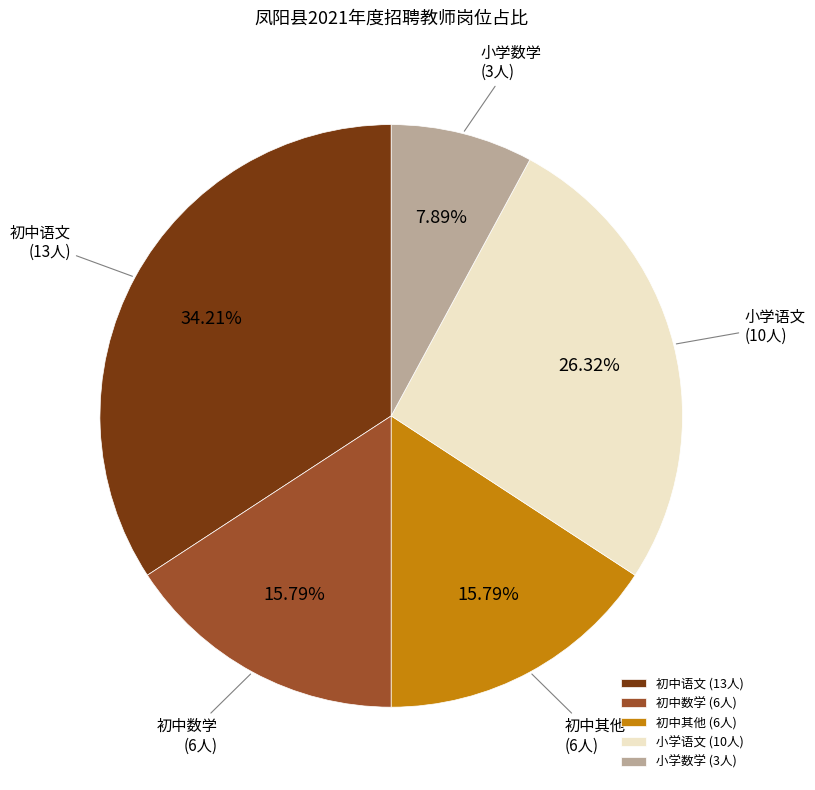

Approximately how many times larger is the value at 初中数学 (6人) compared to 小学数学 (3人)?

2.0